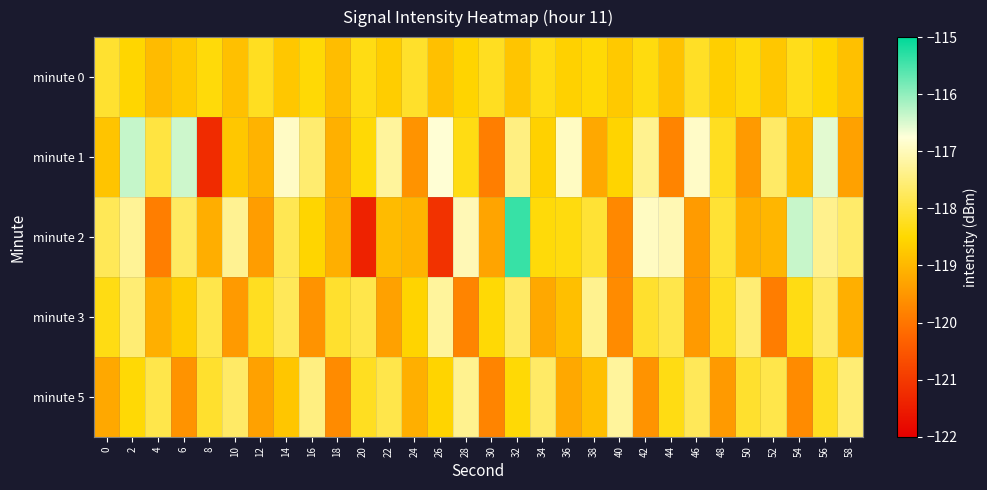

Rank the series by their maximum value, from lowest to highest.

minute 0, minute 3, minute 5, minute 1, minute 2